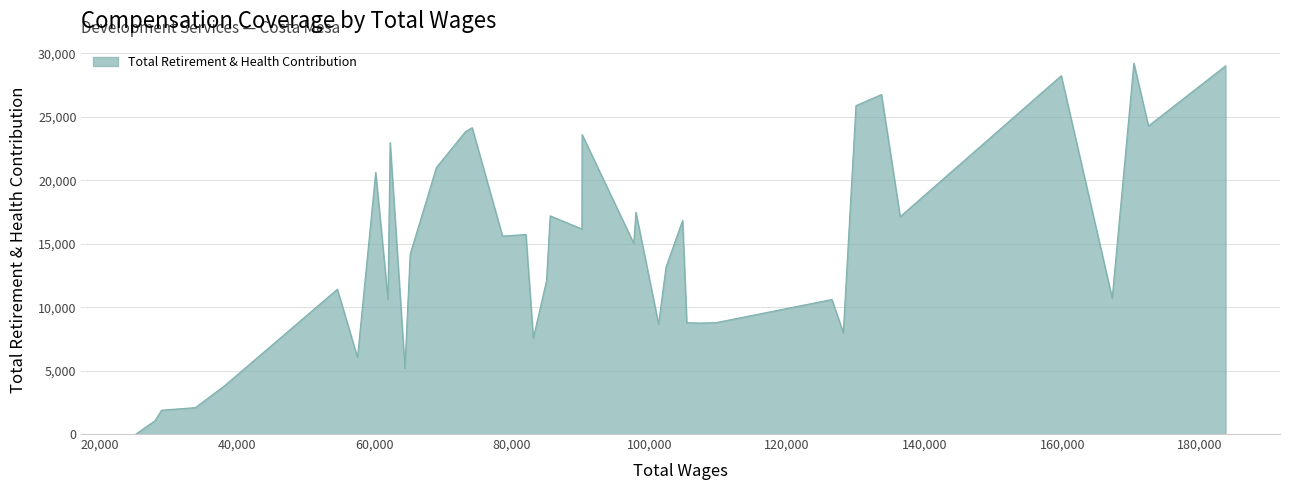

What is the greatest value displayed?

29229